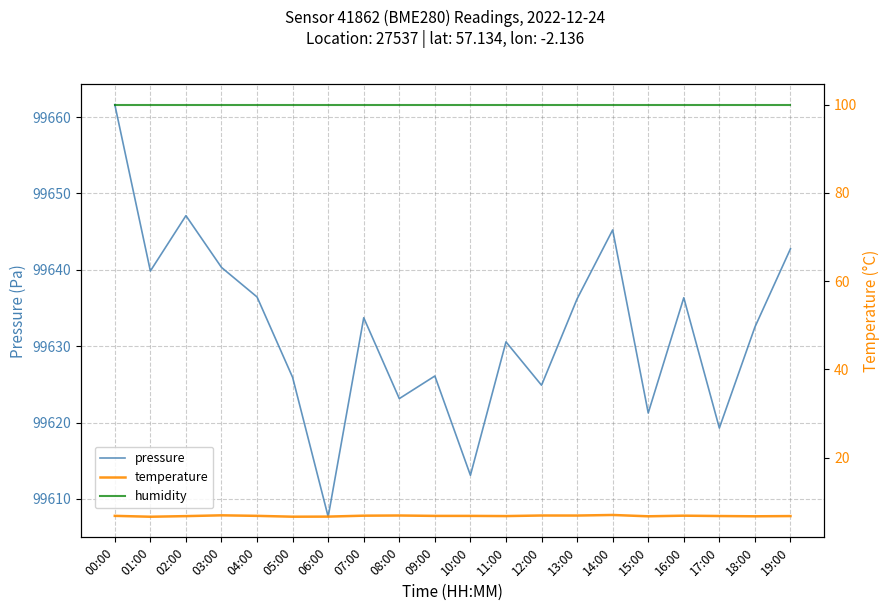

In pressure, how many points are lower than both neighbors (excluding endpoints)?

7